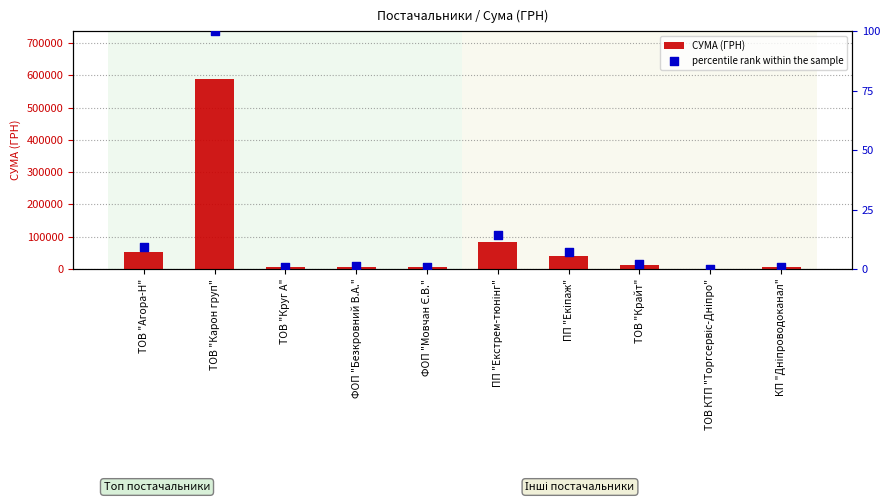

At which category is the sum across all series the highest?

ТОВ "Карон груп"